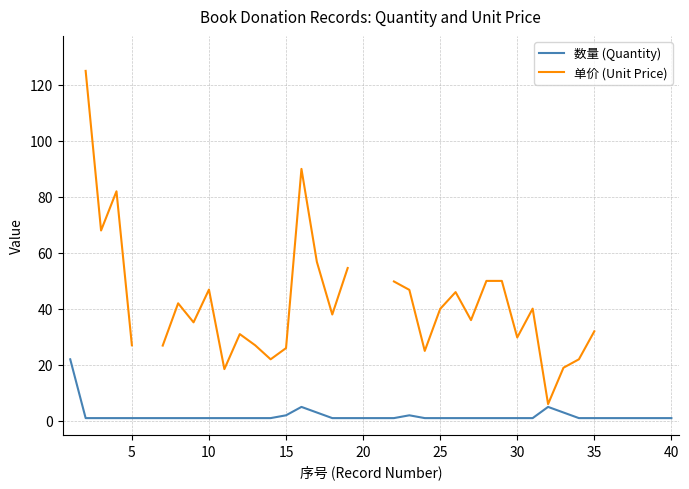

What value does the 数量 (Quantity) series have at 35?

1.0